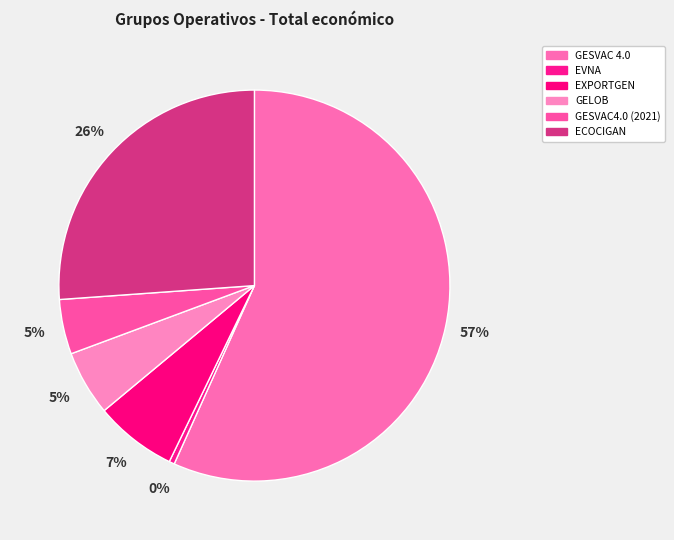

True or false: EVNA accounts for 0% of the total.

True